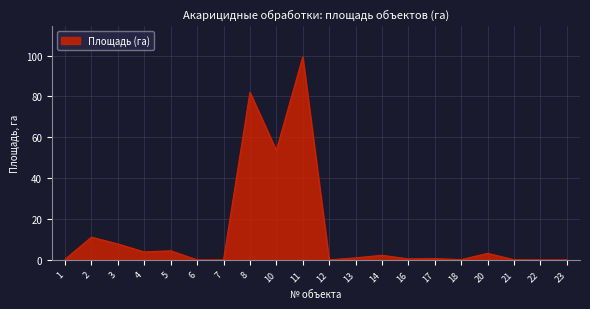

The value at 11 is 99.3. True or false?

True